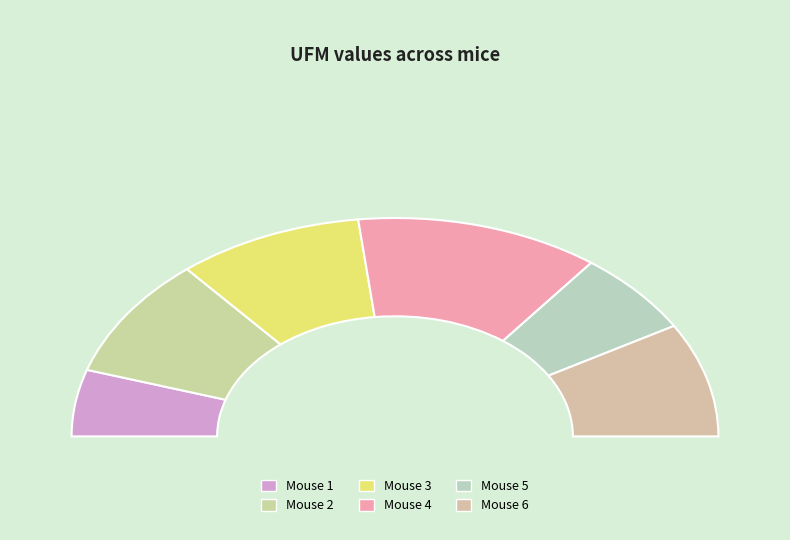

What percentage do Mouse 3 and Mouse 1 together represent?

28.5%